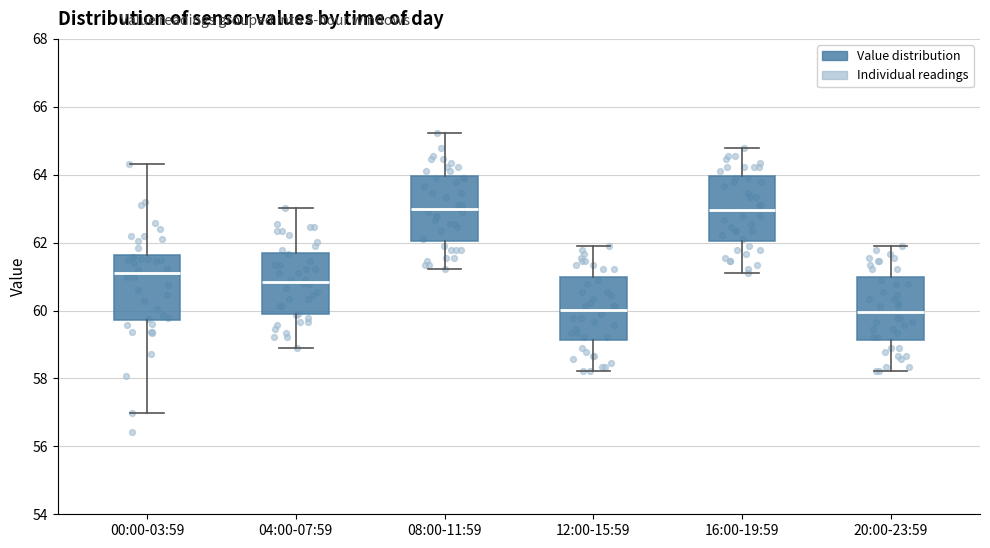

Where does the upper whisker of the box for 04:00-07:59 end on the y-axis? The values are not printed on the chart, so give them approximately, as read against the axis.

63.0